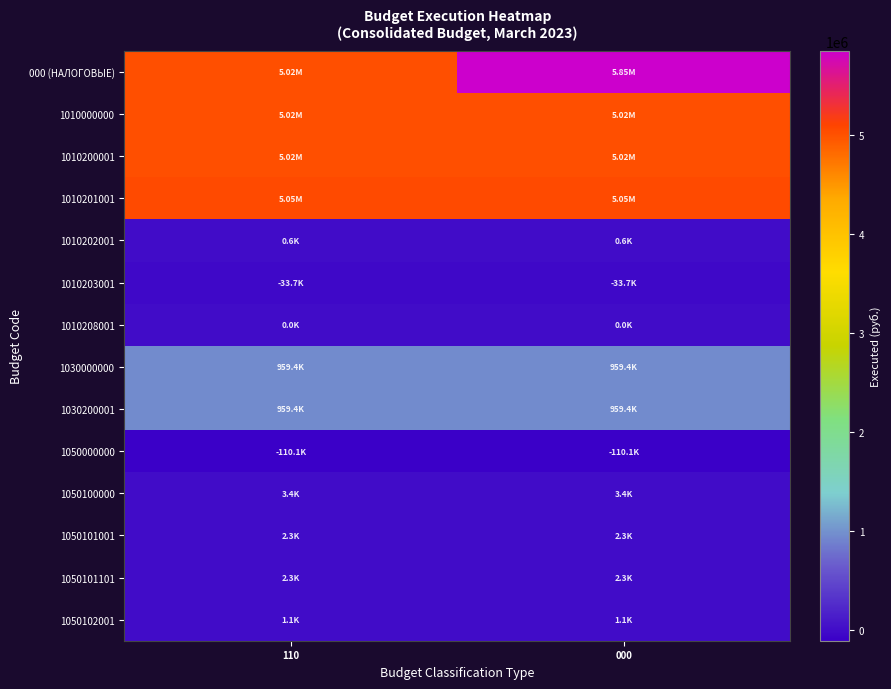

Reading right to left, extract all data points from this chart.

000 (НАЛОГОВЫЕ): 000=5848545.0	110=5017000.2
1010000000: 000=5017000.2	110=5017000.2
1010200001: 000=5017000.2	110=5017000.2
1010201001: 000=5050089.7	110=5050089.7
1010202001: 000=630.8	110=630.8
1010203001: 000=-33720.3	110=-33720.3
1010208001: 000=0.0	110=0.0
1030000000: 000=959449.2	110=959449.2
1030200001: 000=959449.2	110=959449.2
1050000000: 000=-110063.5	110=-110063.5
1050100000: 000=3369.5	110=3369.5
1050101001: 000=2283.3	110=2283.3
1050101101: 000=2283.3	110=2283.3
1050102001: 000=1086.2	110=1086.2